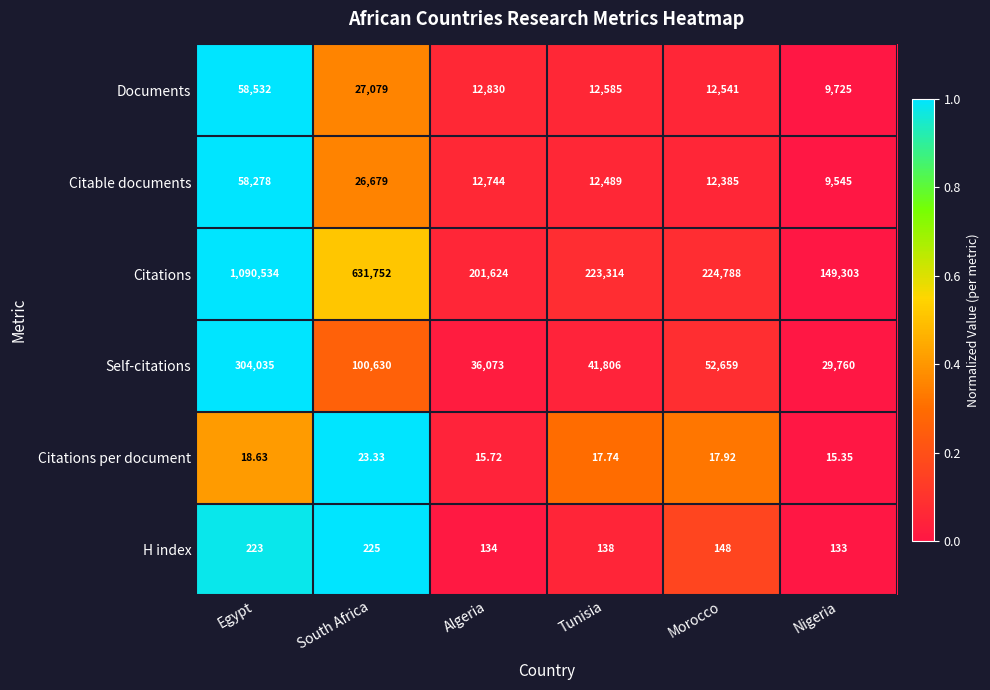

Which label corresponds to the smallest value in the chart?

Nigeria